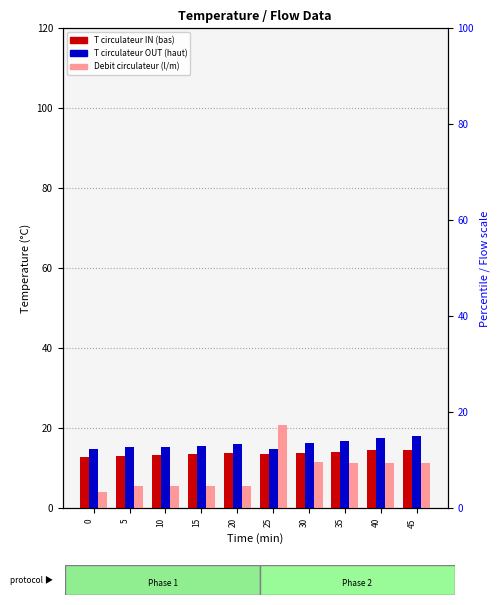

How many T circulateur IN (bas) values are between 13 and 14?

7